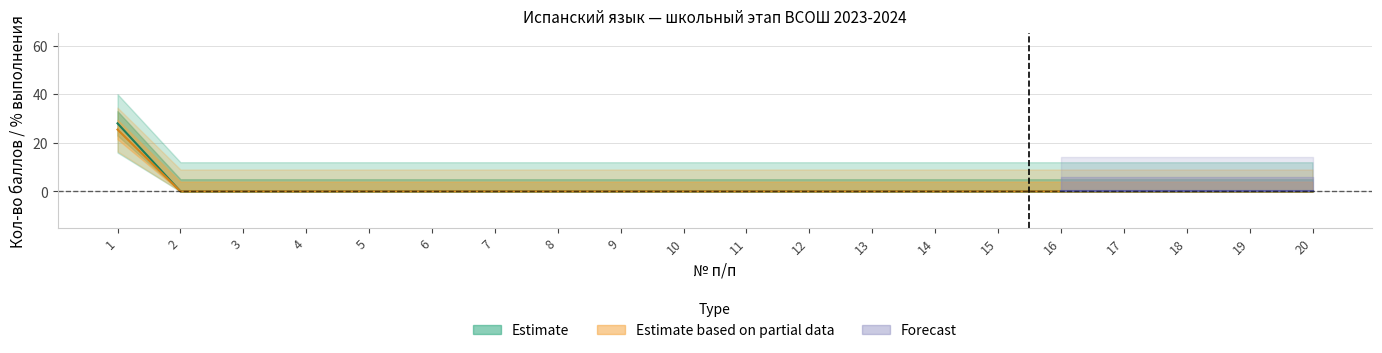

What is the maximum value for scores?

25.5